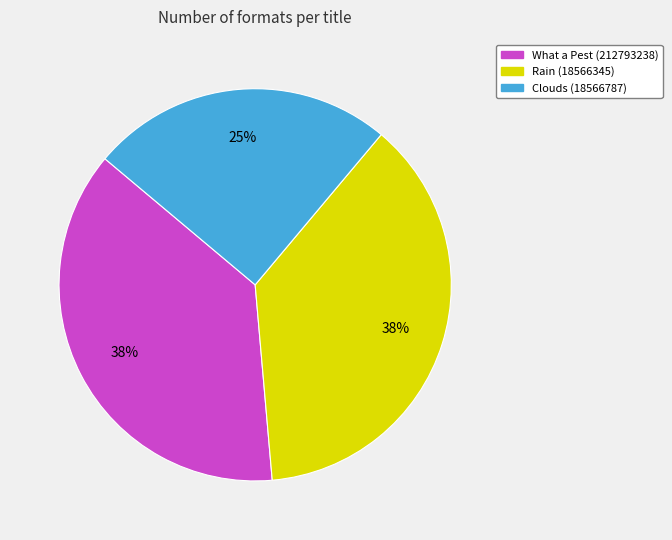

Which category has the smallest portion of the pie?

Clouds (18566787)